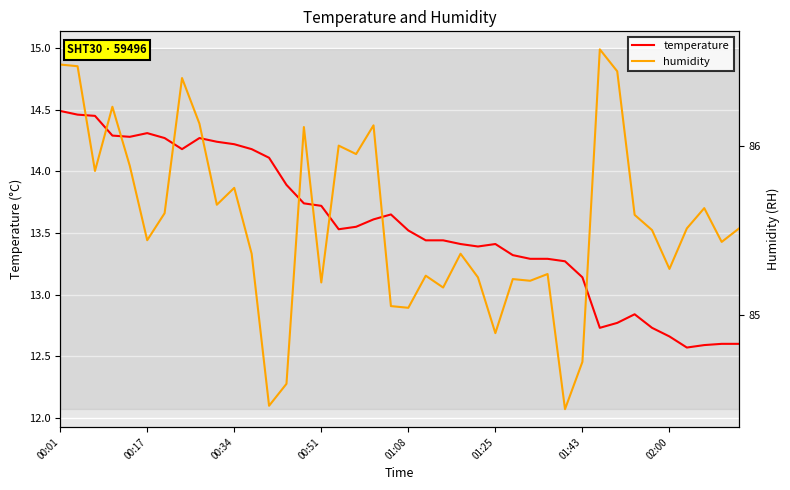

True or false: humidity and temperature intersect in this chart.

False